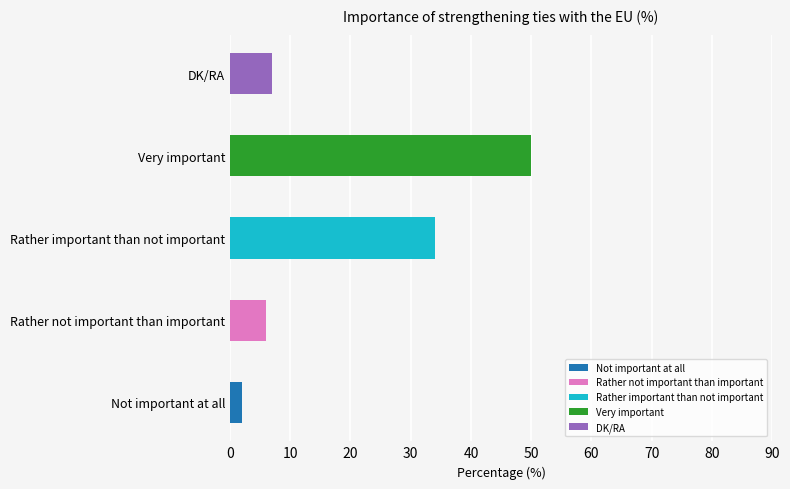

Reading left to right, list all the values displayed in this chart.

2	6	34	50	7